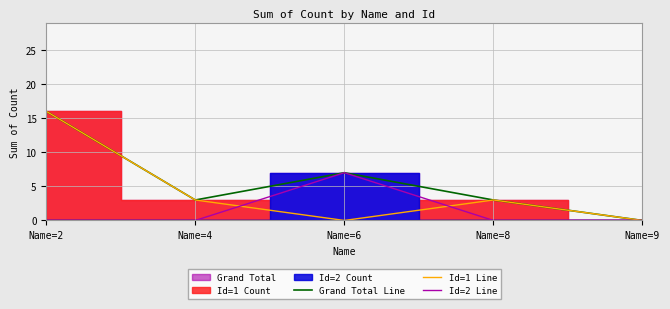

Reading left to right, extract all data points from this chart.

Grand Total Line: 16	3	7	3	0
Id=1 Line: 16	3	0	3	0
Id=2 Line: 0	0	7	0	0